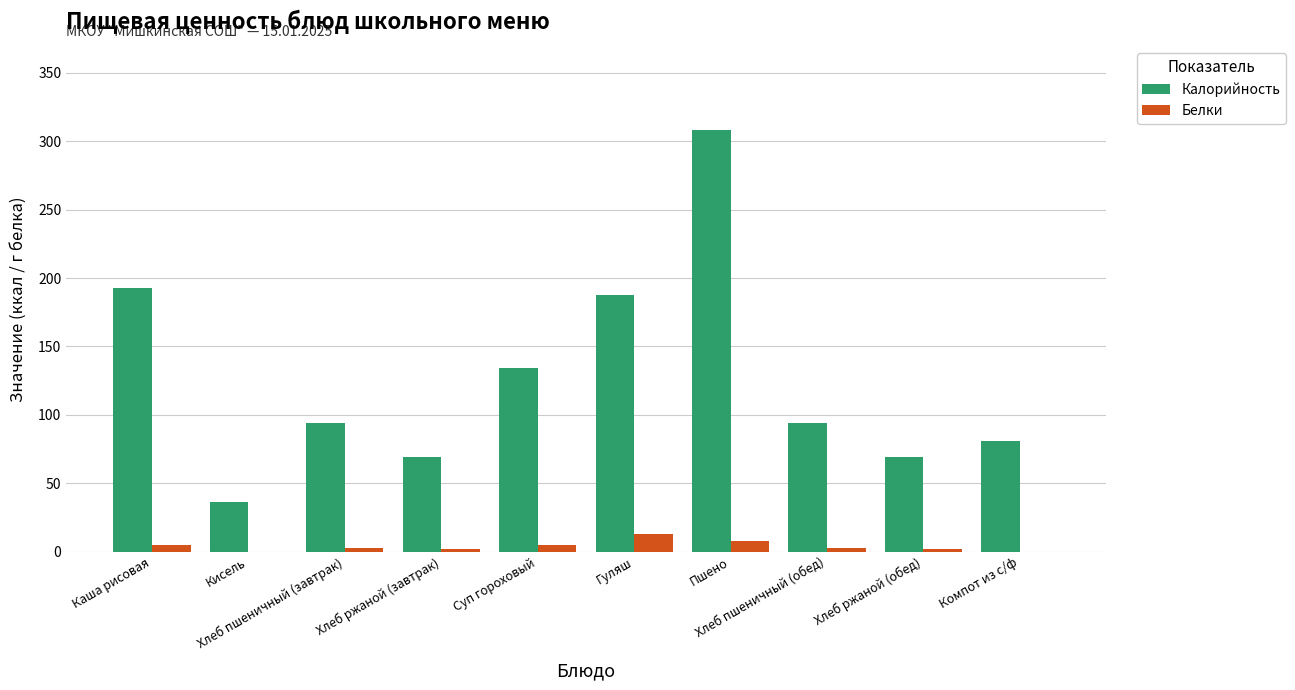

How many series are shown in this chart?

2